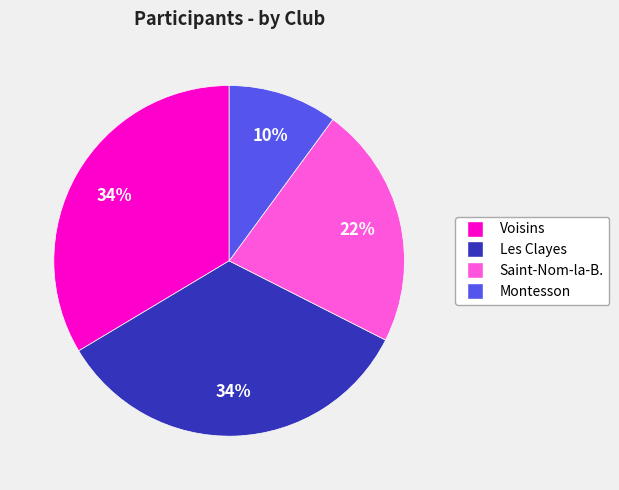

Is Les Clayes the majority of the pie?

No